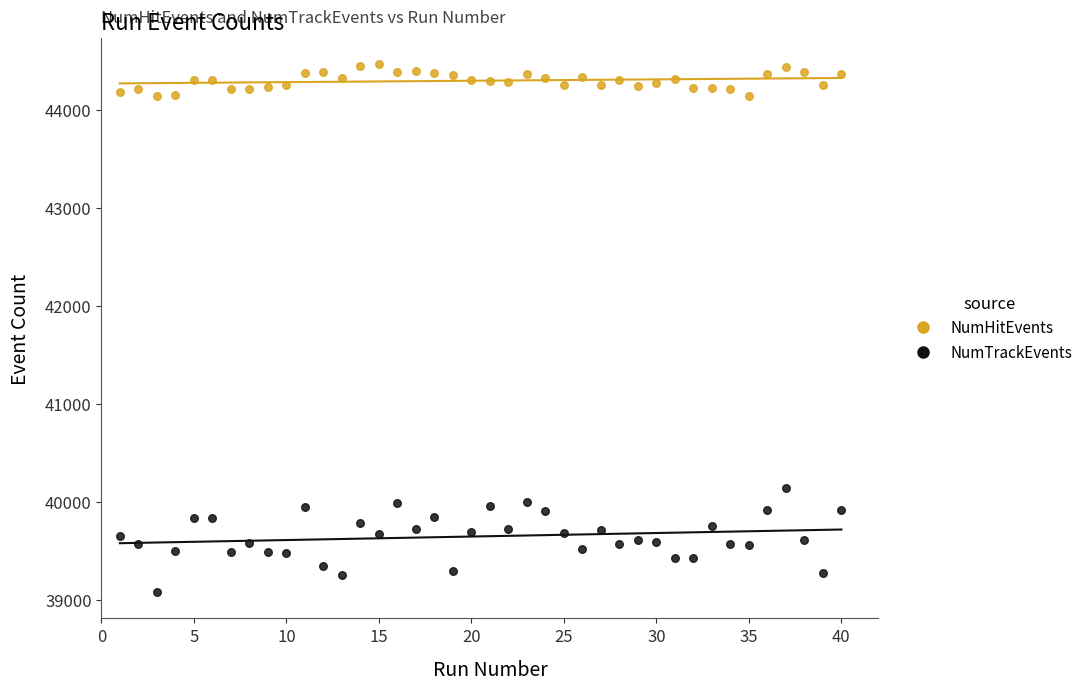

Across all data points, what is the range of Y values (max minus min)?

5388